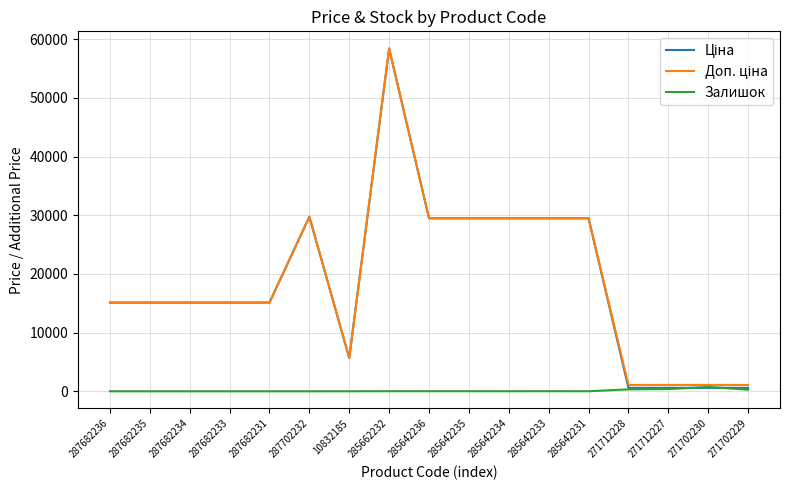

What is the greatest value displayed?

58426.5